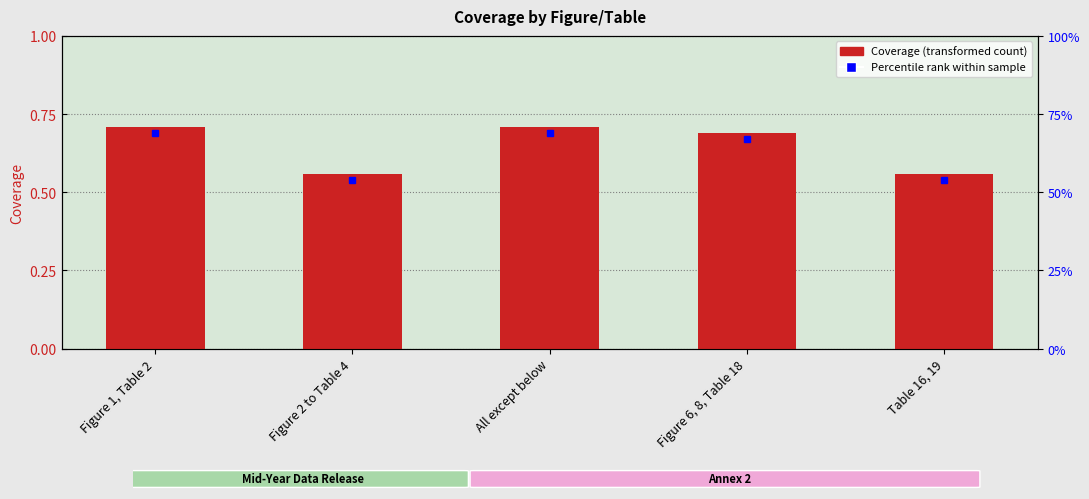

What is the value of the 4th bar from the left?

0.7